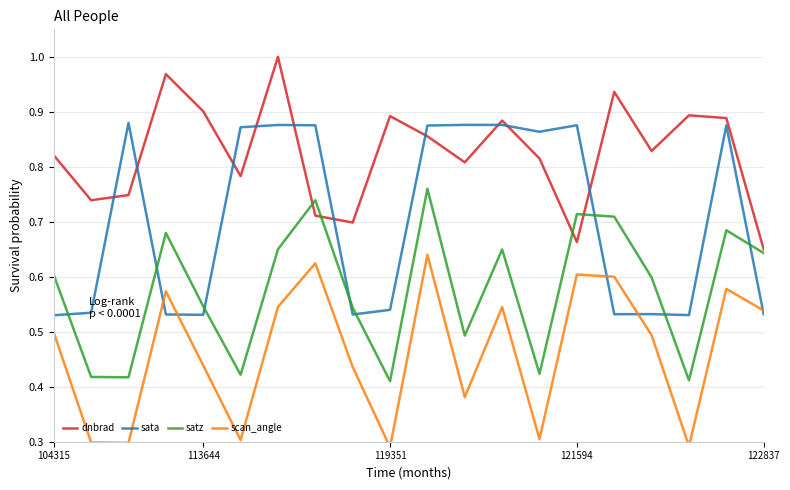

What is the difference between the scan_angle values at 12 and 17?

0.3